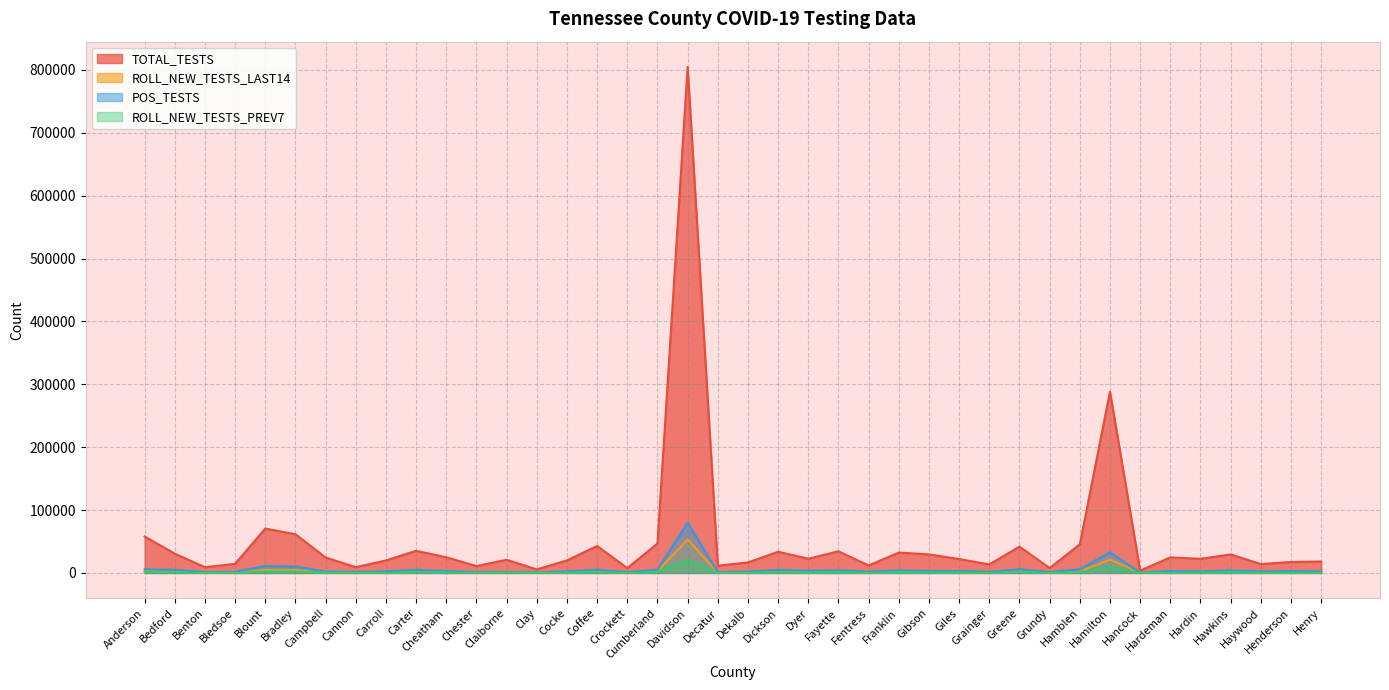

Where is ROLL_NEW_TESTS_PREV7 nearest to the value 10369?

Hamilton